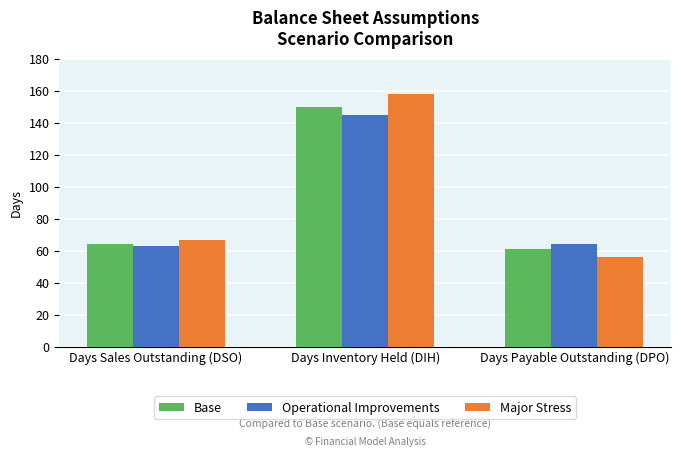

List the labels in order of Major Stress value, largest first.

Days Inventory Held (DIH), Days Sales Outstanding (DSO), Days Payable Outstanding (DPO)